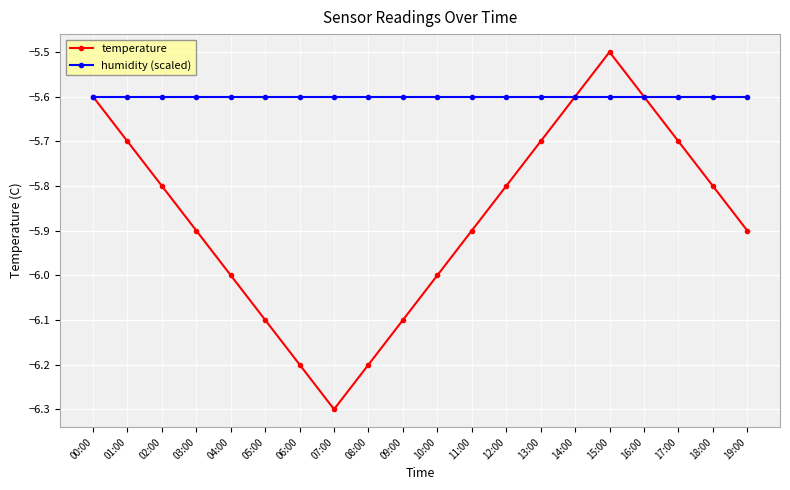

What are all the series names shown in the legend?

temperature, humidity (scaled)